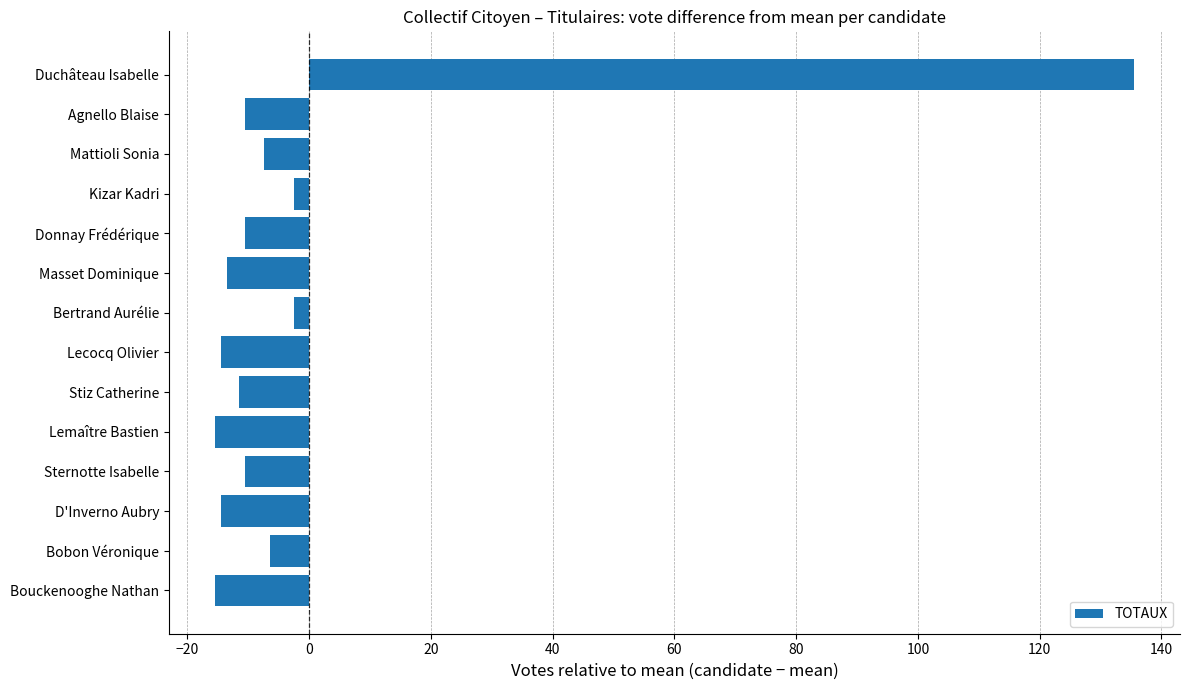

Read the value at Sternotte Isabelle.

-10.5